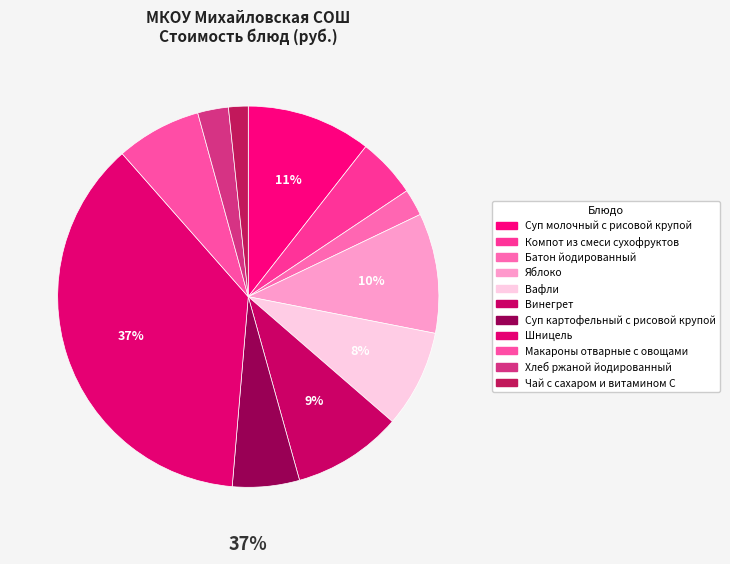

To the nearest percent, what percentage of the pie is Винегрет?

9%